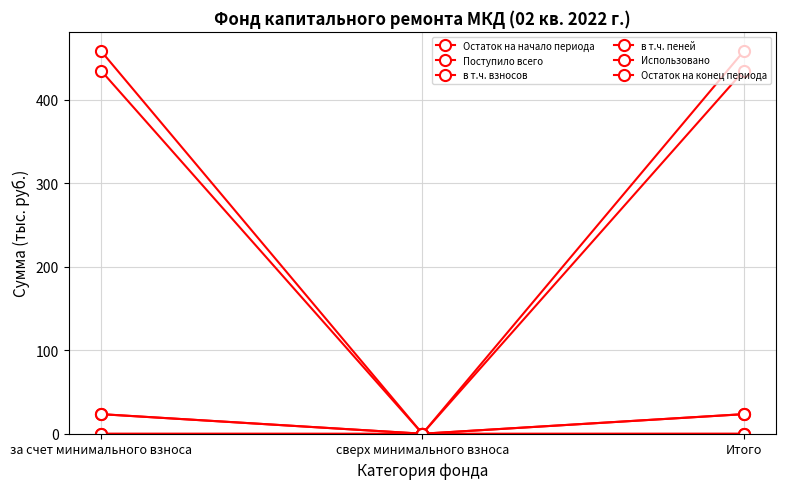

How many lines are shown in the chart?

6